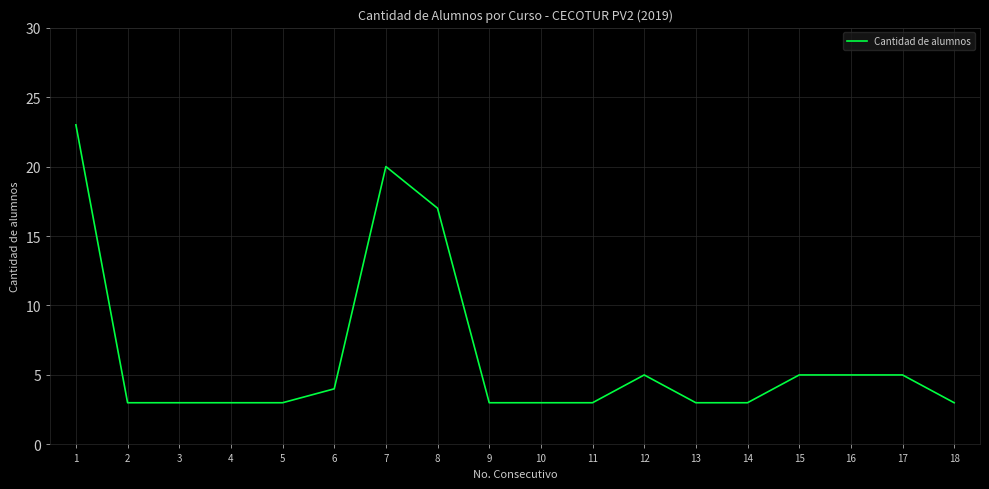

Does the chart display data point markers on the line(s)?

No